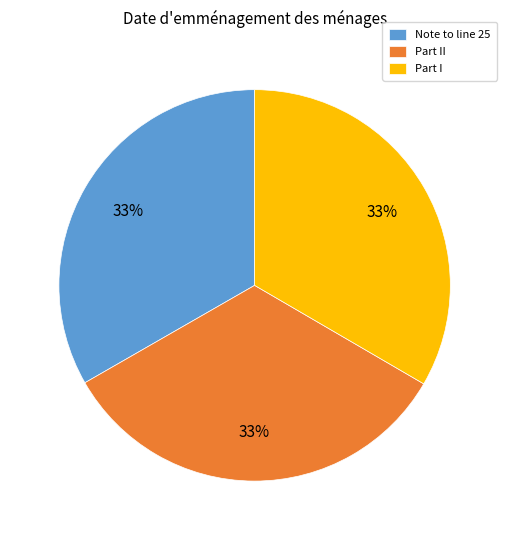

What is the ratio of the value at Part II to the value at Note to line 25?

1.0